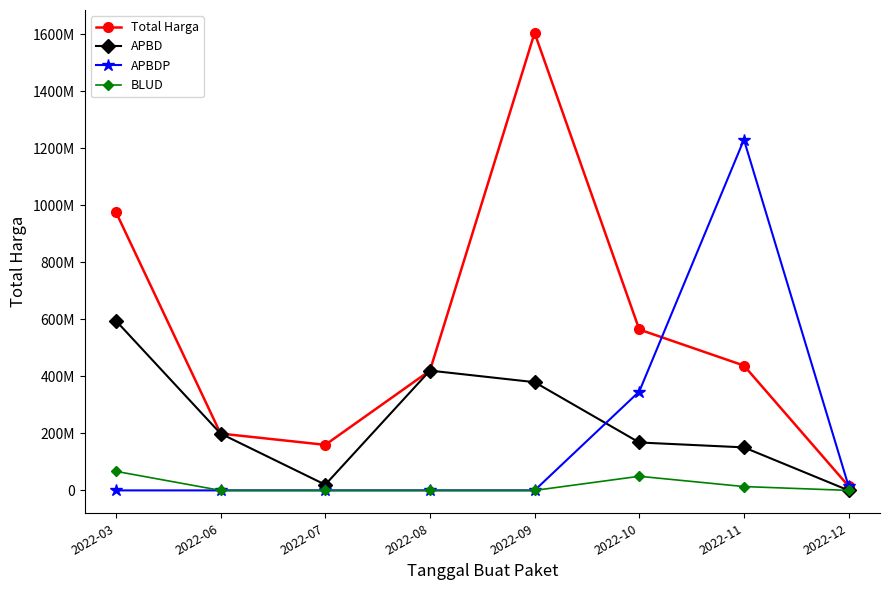

What are all the series names shown in the legend?

Total Harga, APBD, APBDP, BLUD